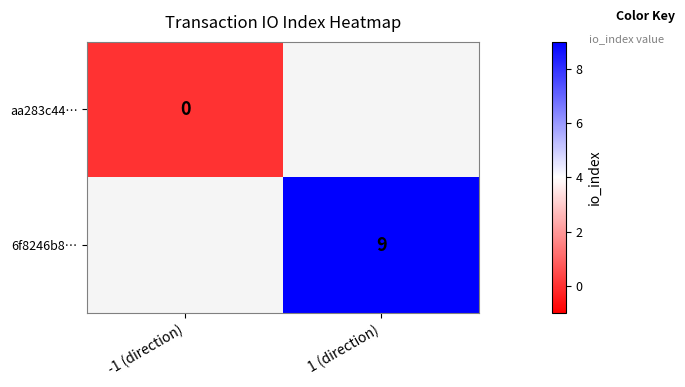

The value of 6f8246b8… at 1 (direction) is 15. True or false?

False